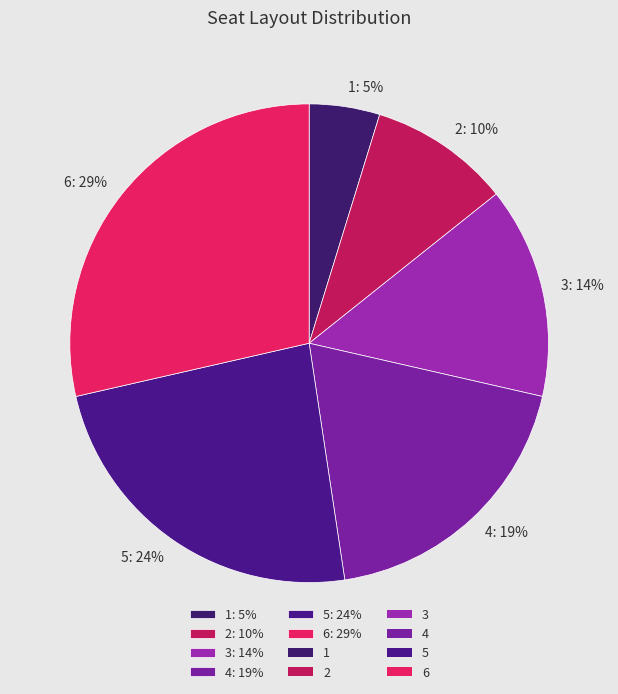

Which slice is the largest?

6